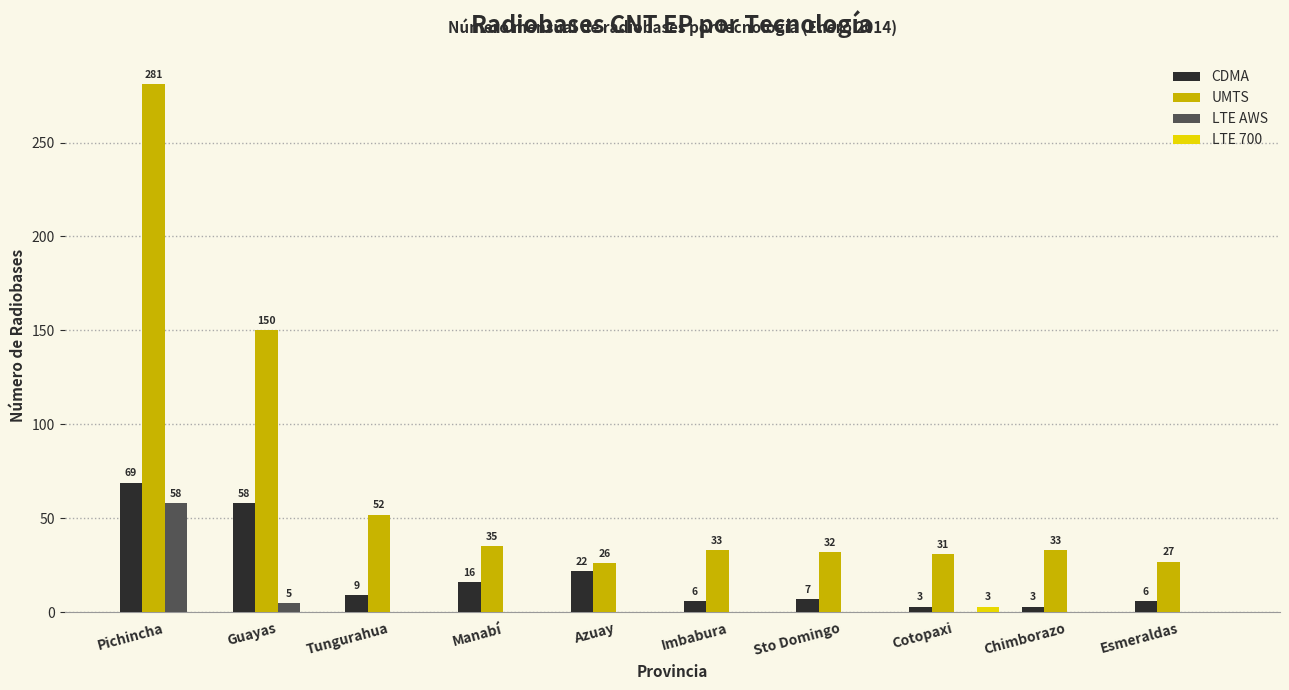

Is it true that UMTS equals 94 at Tungurahua?

False